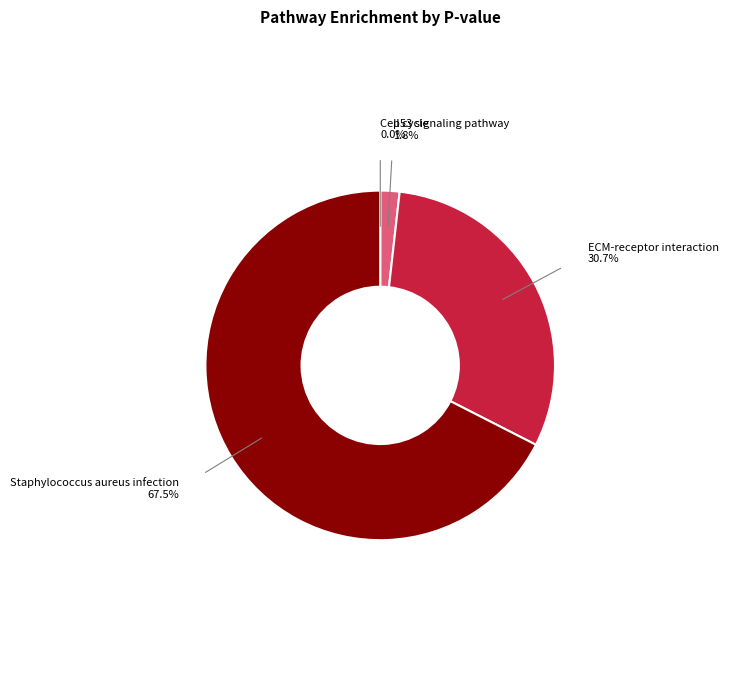

Which category has the biggest portion of the pie?

Staphylococcus aureus infection